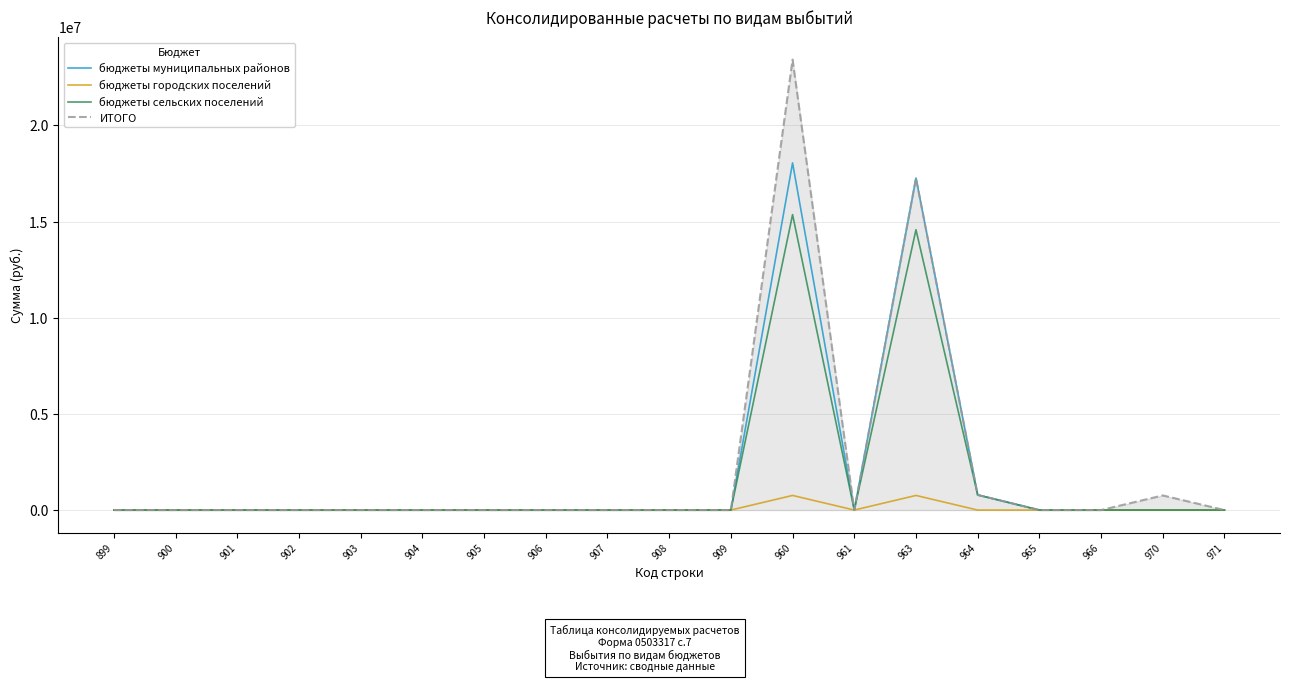

List the series in order of their peak value, lowest first.

бюджеты городских поселений, бюджеты сельских поселений, бюджеты муниципальных районов, ИТОГО